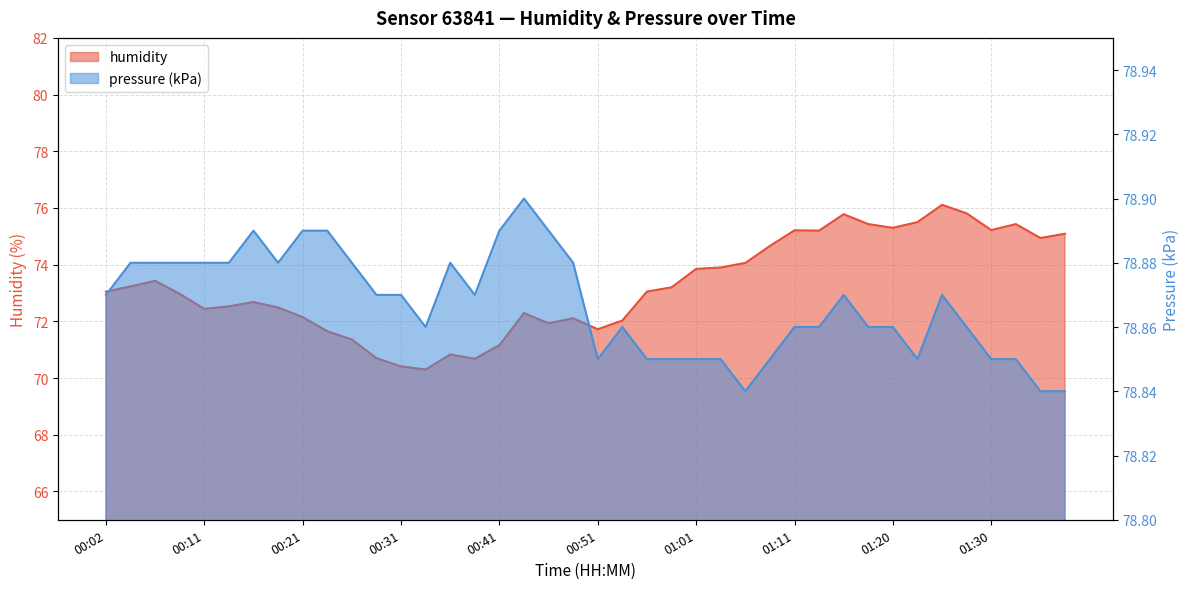

Reading left to right, what are all the values shown in this chart?

humidity: 00:02=73.0	00:04=73.2	00:06=73.4	00:09=73.0	00:11=72.4	00:14=72.5	00:16=72.7	00:19=72.5	00:21=72.2	00:23=71.7	00:26=71.4	00:29=70.7	00:31=70.4	00:34=70.3	00:36=70.8	00:38=70.7	00:41=71.2	00:43=72.3	00:46=71.9	00:48=72.1	00:51=71.7	00:53=72.0	00:56=73.0	00:58=73.2	01:01=73.8	01:03=73.9	01:06=74.1	01:08=74.7	01:11=75.2	01:13=75.2	01:16=75.8	01:18=75.4	01:20=75.3	01:23=75.5	01:25=76.1	01:28=75.8	01:30=75.2	01:33=75.4	01:35=74.9	01:38=75.1
pressure_norm: 00:02=78.9	00:04=78.9	00:06=78.9	00:09=78.9	00:11=78.9	00:14=78.9	00:16=78.9	00:19=78.9	00:21=78.9	00:23=78.9	00:26=78.9	00:29=78.9	00:31=78.9	00:34=78.9	00:36=78.9	00:38=78.9	00:41=78.9	00:43=78.9	00:46=78.9	00:48=78.9	00:51=78.8	00:53=78.9	00:56=78.8	00:58=78.8	01:01=78.8	01:03=78.8	01:06=78.8	01:08=78.8	01:11=78.9	01:13=78.9	01:16=78.9	01:18=78.9	01:20=78.9	01:23=78.8	01:25=78.9	01:28=78.9	01:30=78.8	01:33=78.8	01:35=78.8	01:38=78.8